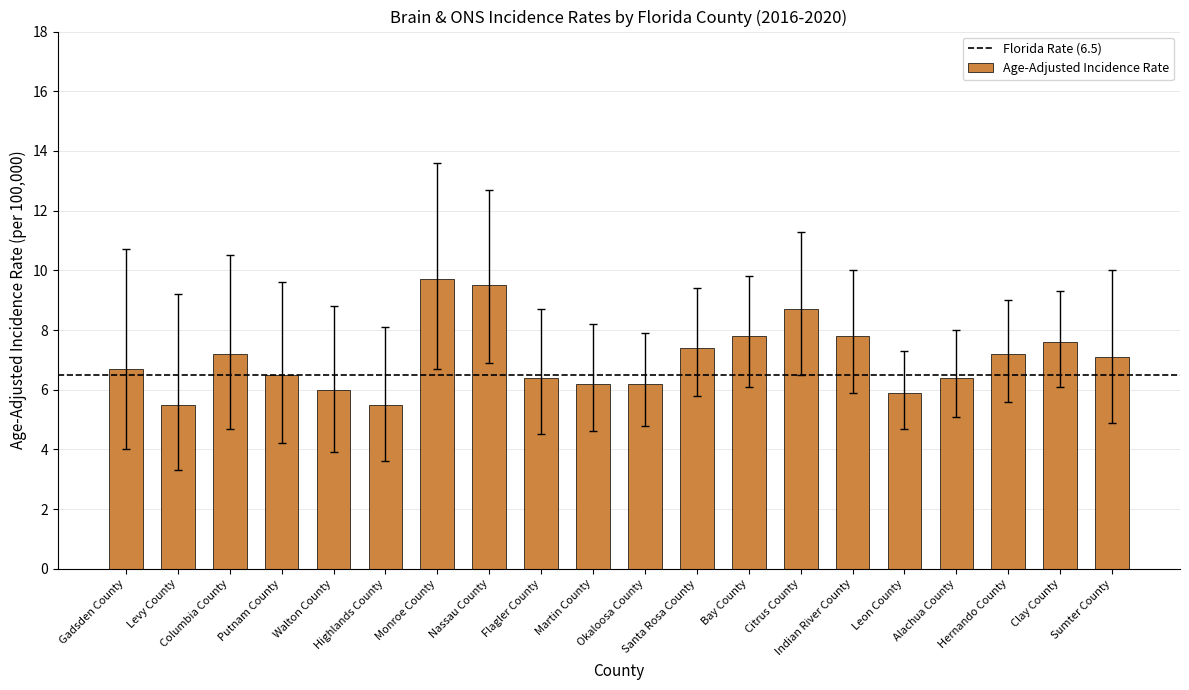

Which has a higher value, Levy County or Citrus County?

Citrus County